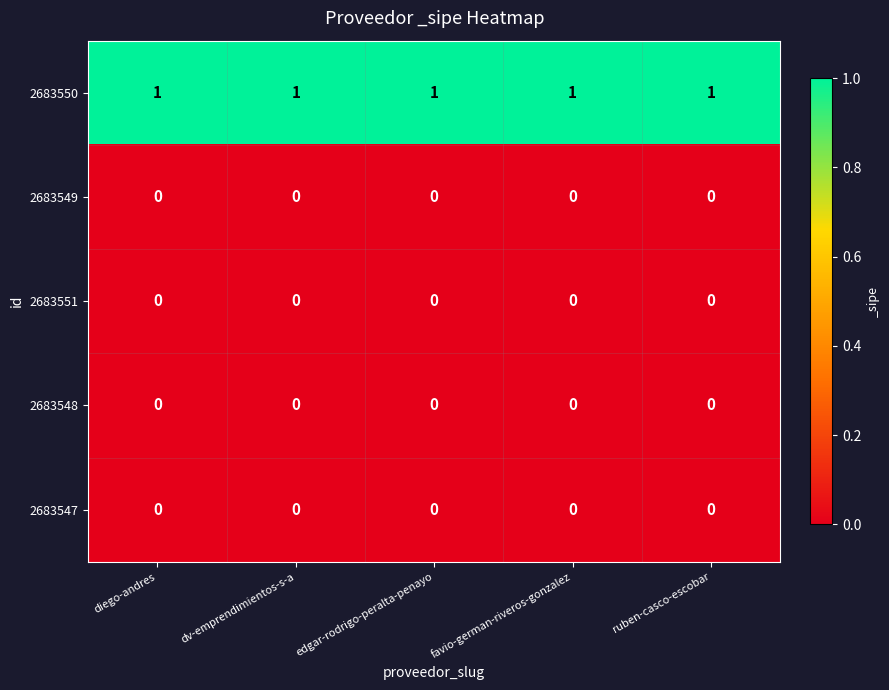

What is the sum of all 2683550 values?

5